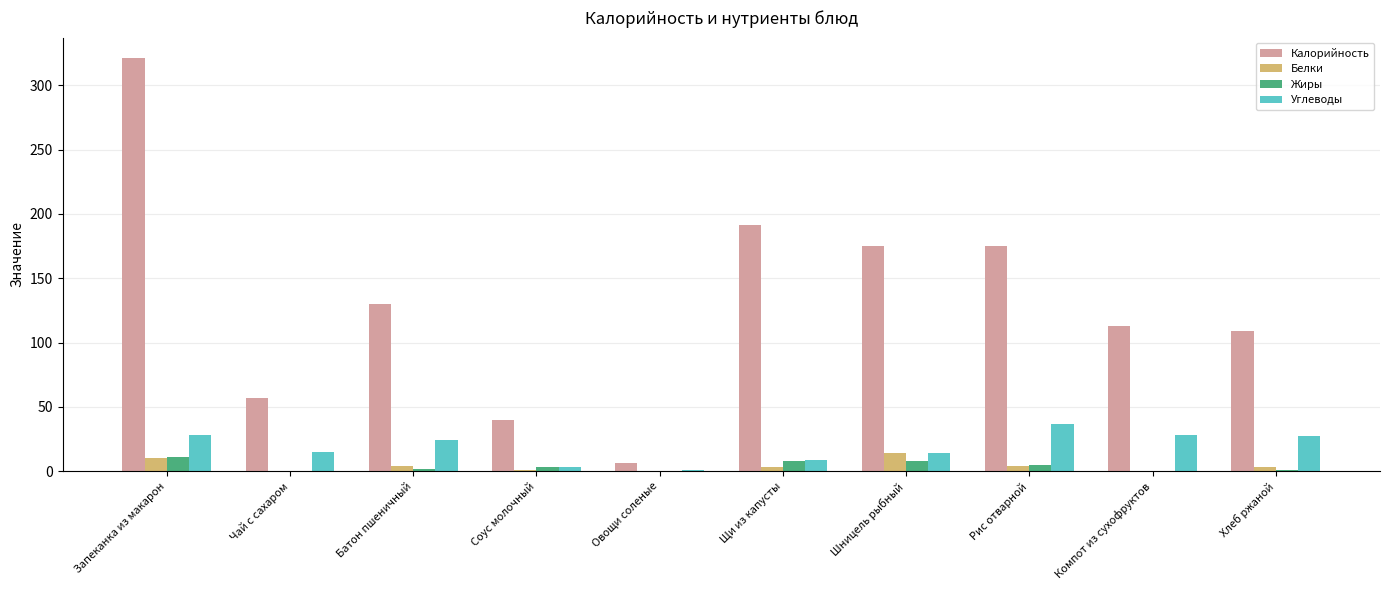

What is the average value of the Калорийность series?

132